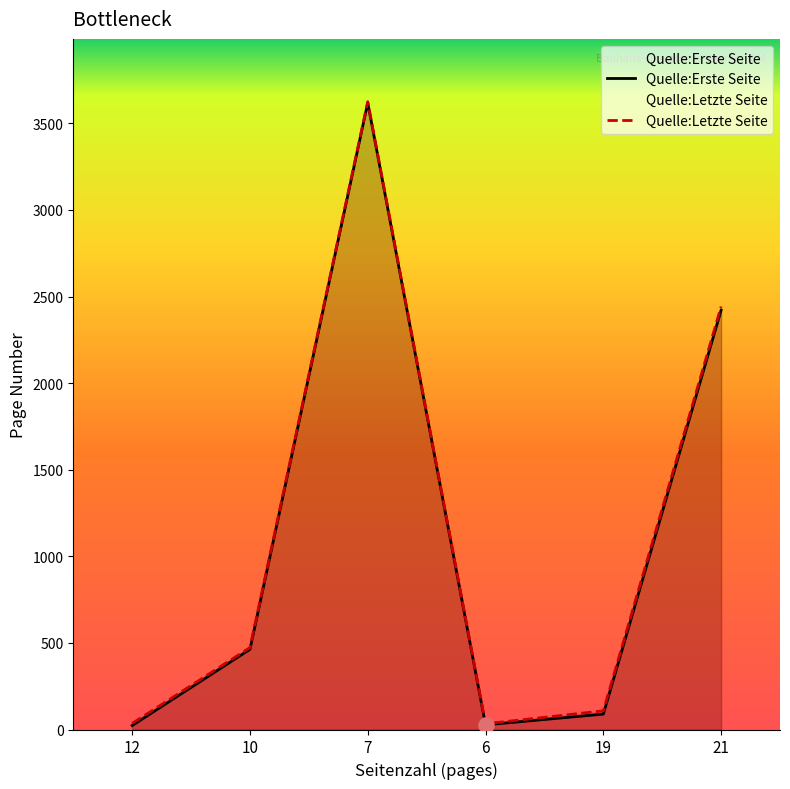

Which series reaches the maximum Y coordinate?

Quelle:Letzte Seite